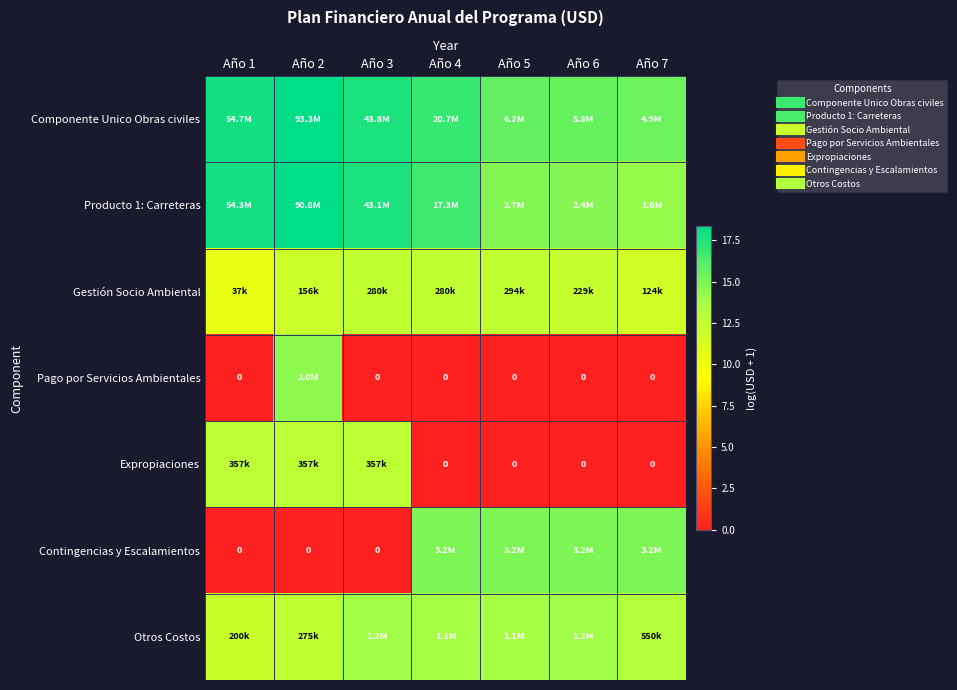

Count the number of categories in the chart.

7